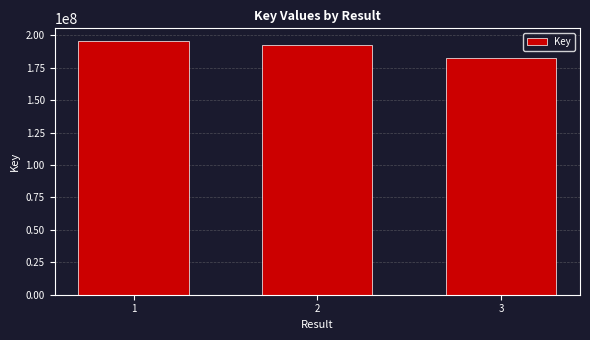

How many categories are shown in the chart?

3